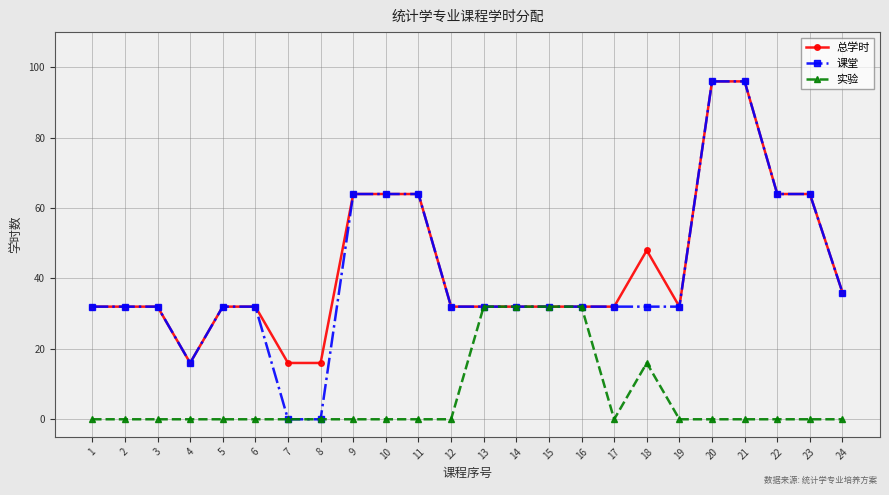

At how many categories does at least one series exceed 28?

21